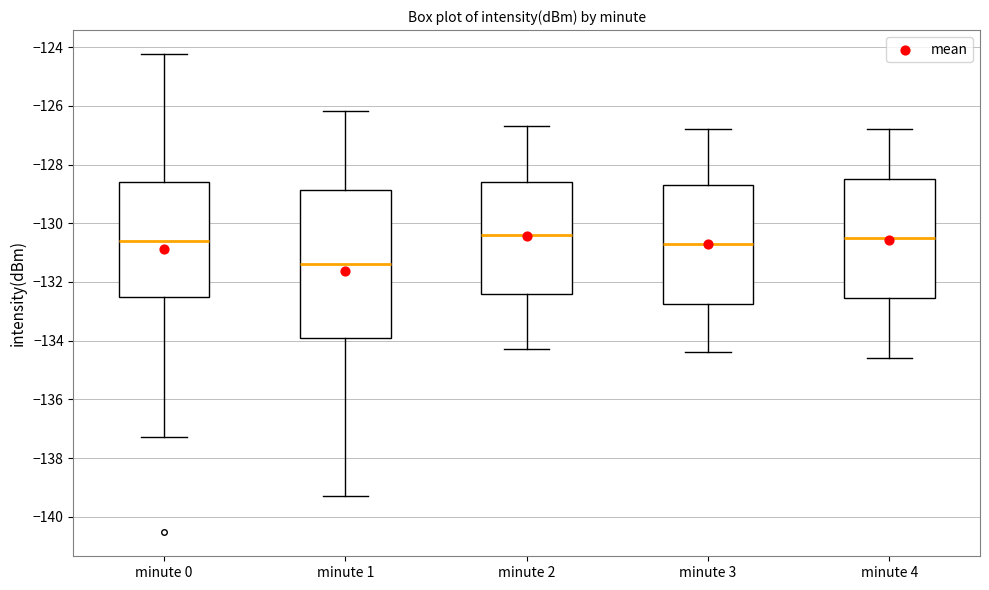

Reading left to right, read every box against the y-axis: the position of its median line, the range the box covers, and the ends of its whiskers. The values are not printed on the chart, so give them approximately, as read against the axis.

minute 0: median -130.6, box -132.6 to -128.6, whiskers -137.2 to -124.2
minute 1: median -131.4, box -133.8 to -128.8, whiskers -139.2 to -126.2
minute 2: median -130.4, box -132.4 to -128.6, whiskers -134.2 to -126.6
minute 3: median -130.6, box -132.8 to -128.6, whiskers -134.4 to -126.8
minute 4: median -130.4, box -132.6 to -128.4, whiskers -134.6 to -126.8